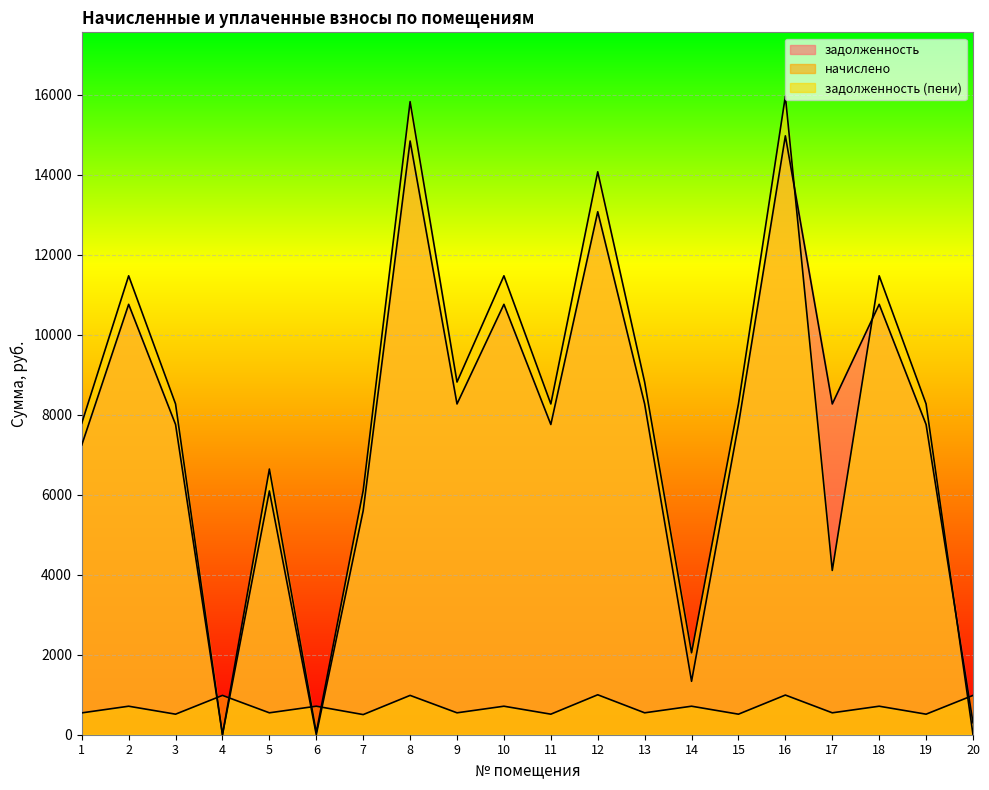

What value does the задолженность (пени) series have at 18?

11472.6